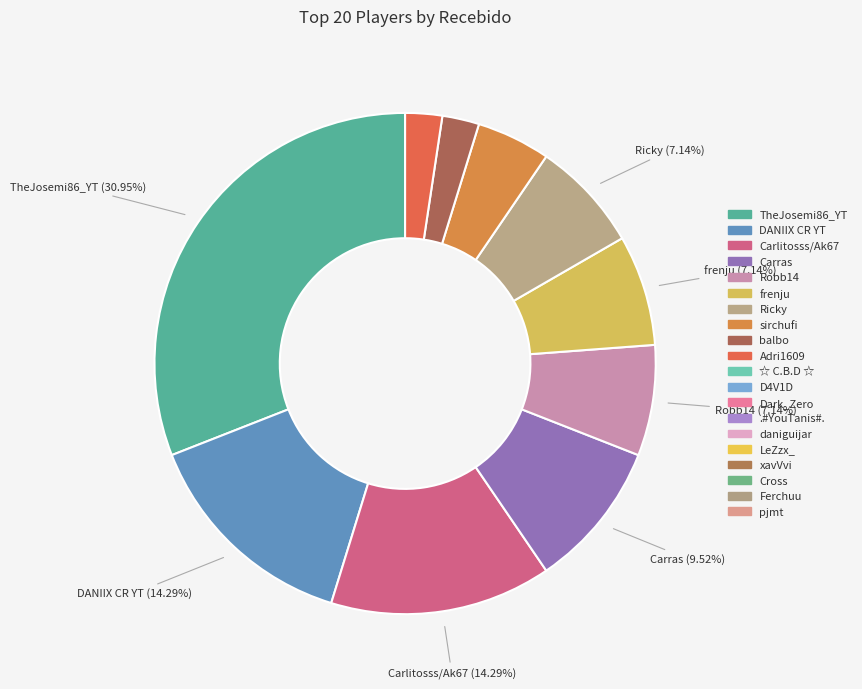

How many segments does this pie chart have?

10